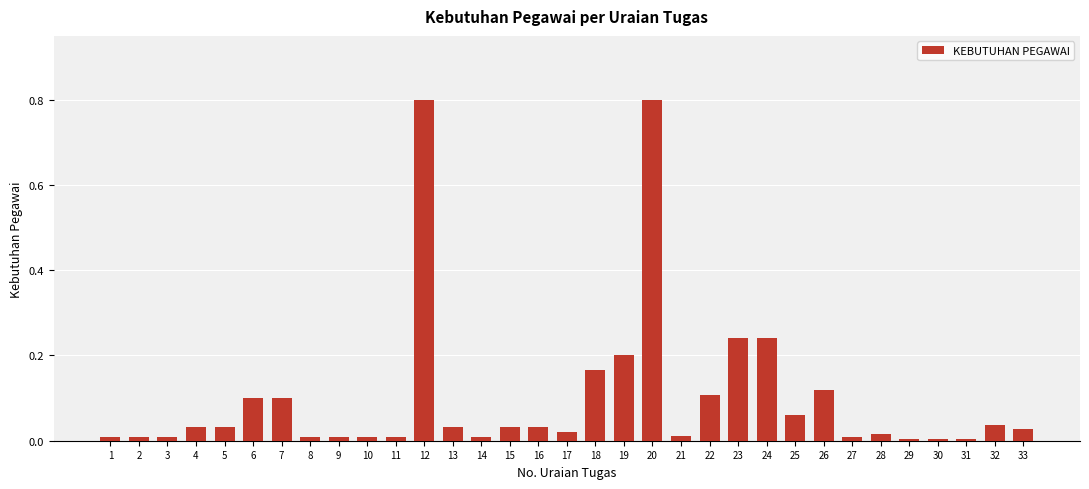

What is the difference between the maximum and minimum values?

0.8